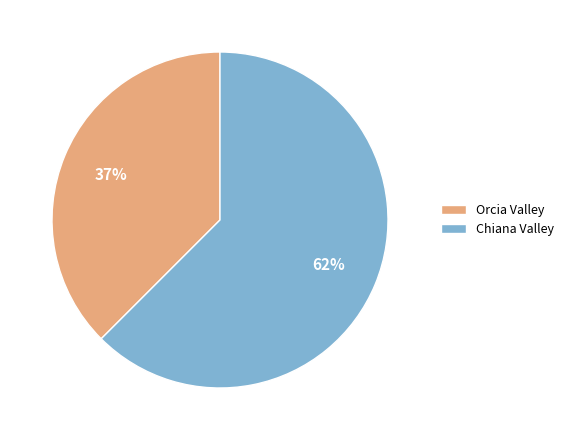

Is it true that Chiana Valley is 74% of the pie?

False